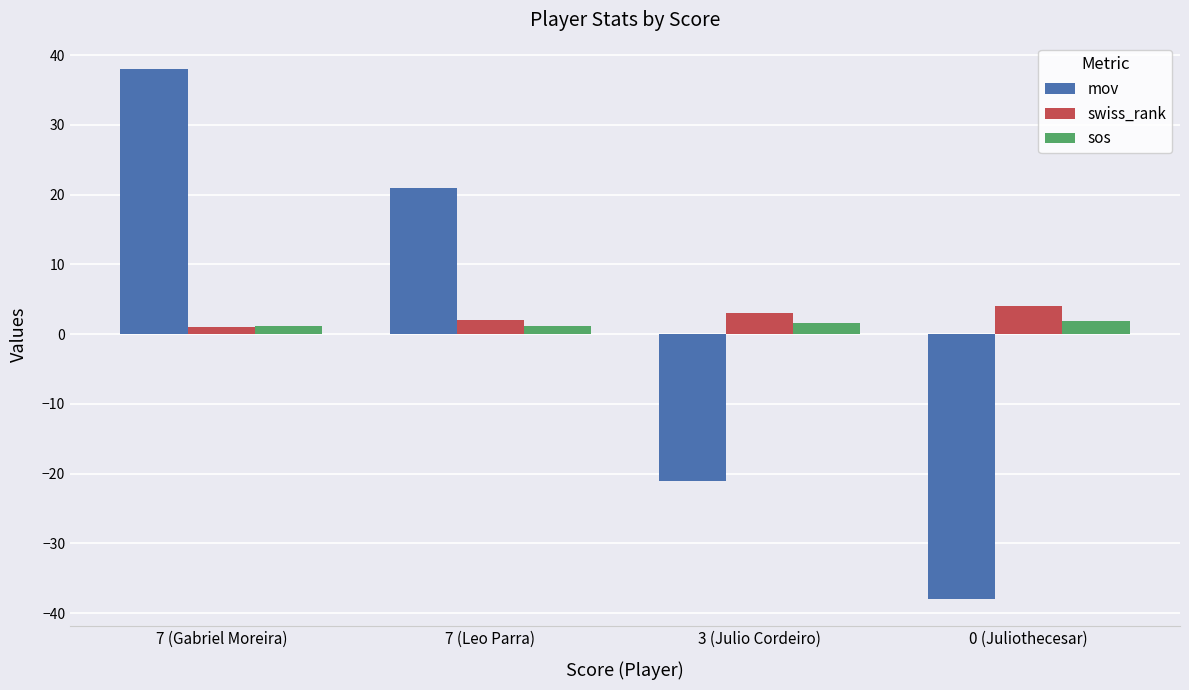

How many data points does each series have?

4